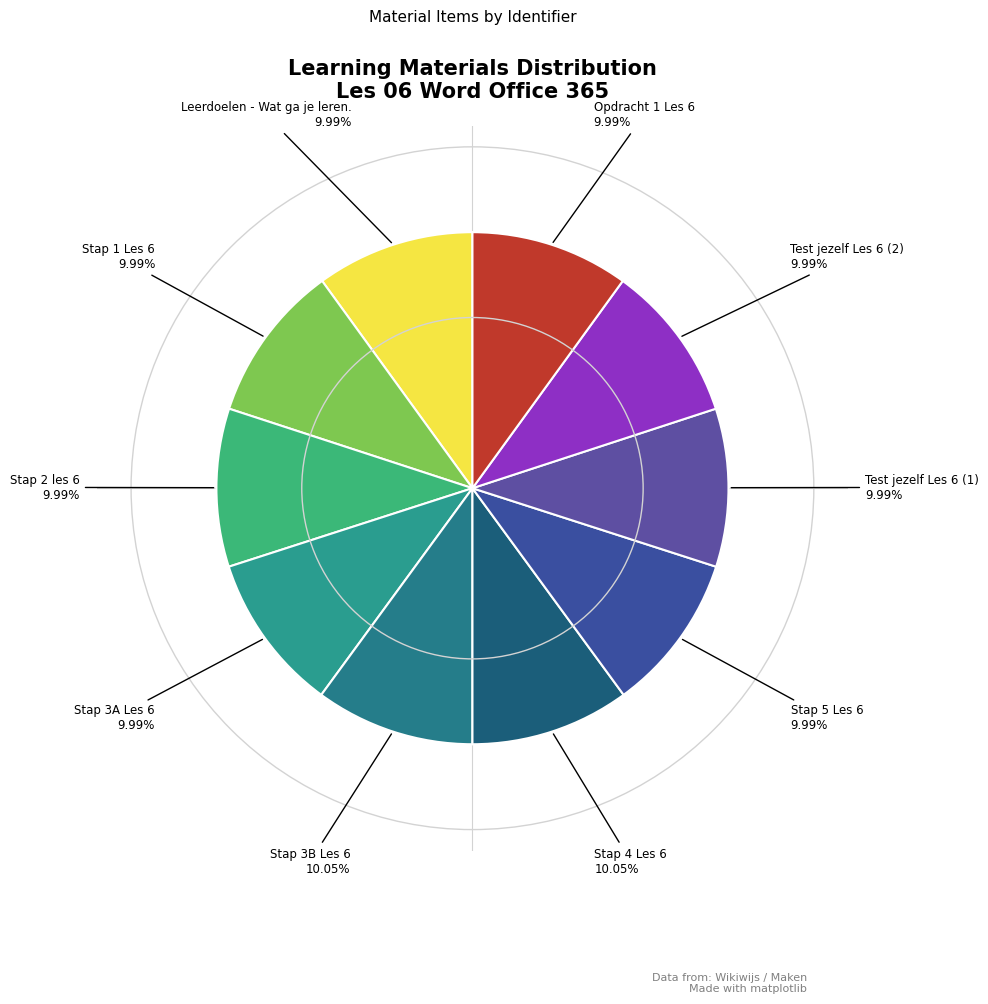

Combined, do Leerdoelen - Wat ga je leren. and Stap 4 Les 6 account for over 50%?

No